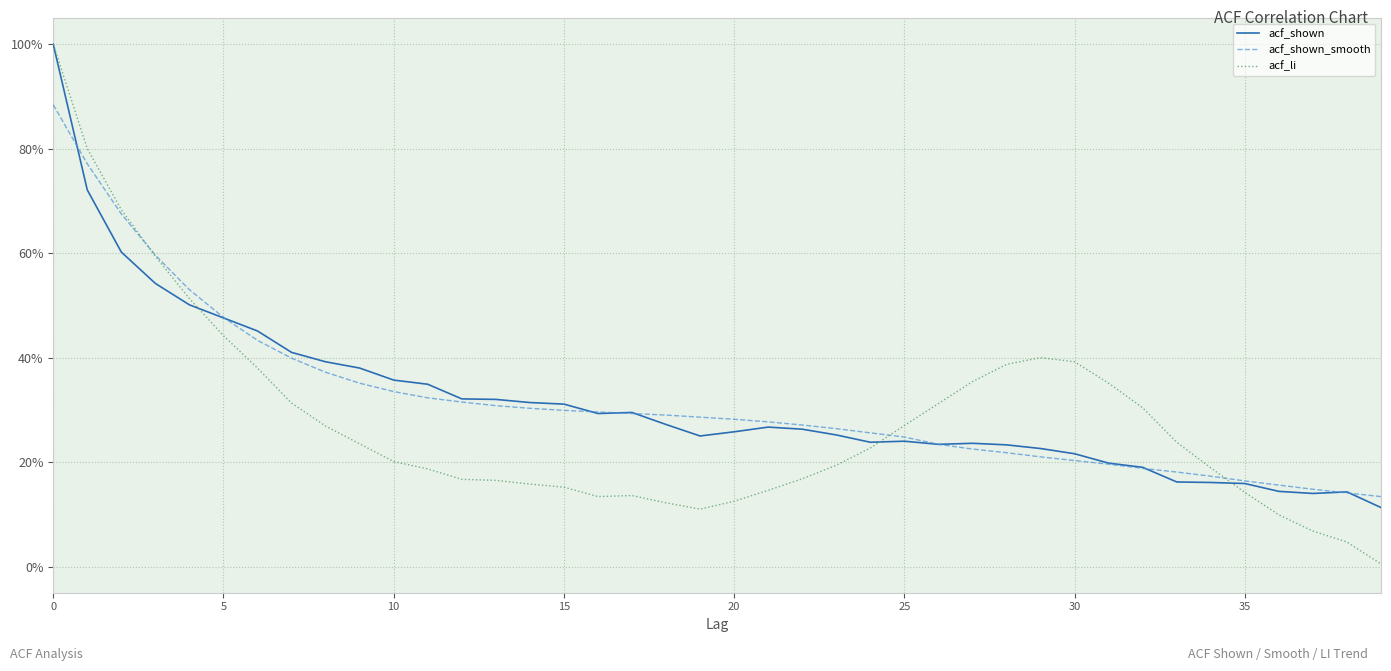

True or false: acf_shown_smooth has more than 1 interior local peaks.

False